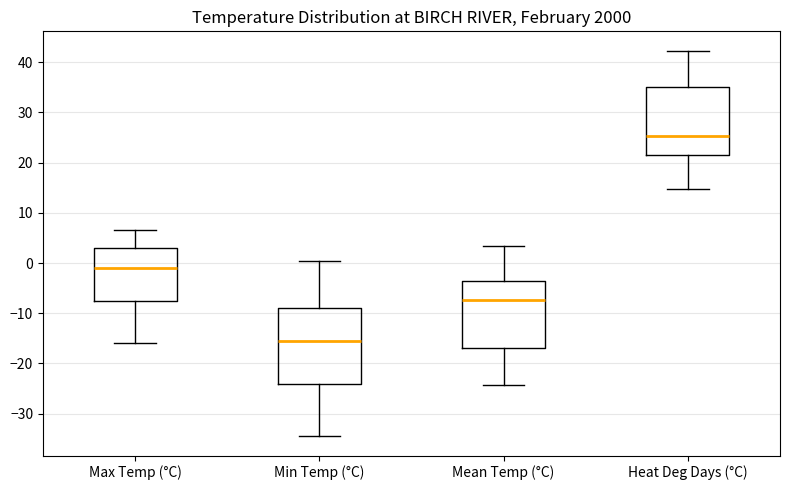

Which box is the tallest, from its lower edge to its upper edge?

Min Temp (°C)